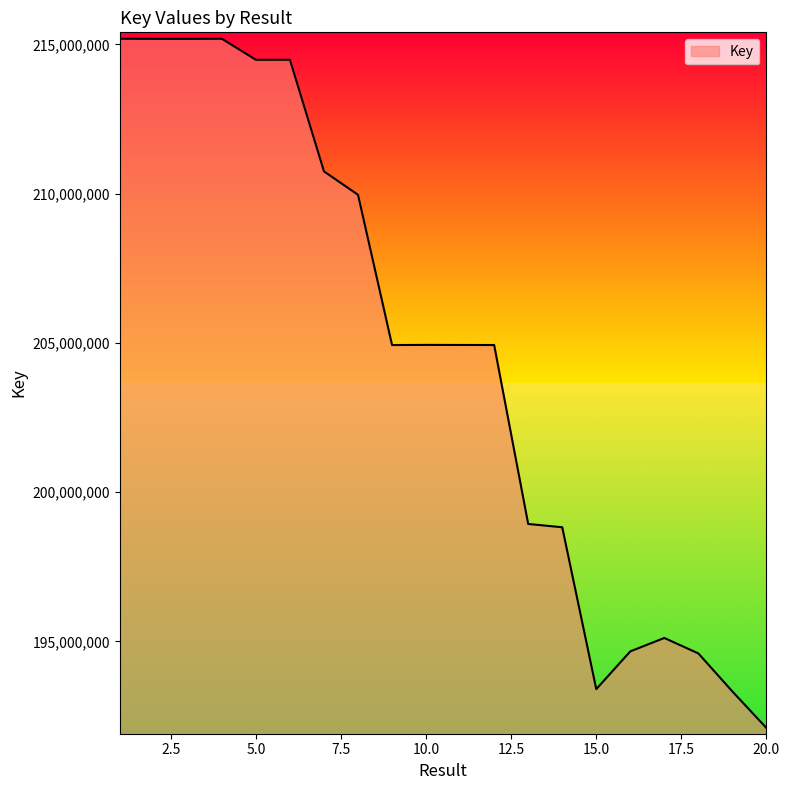

What is the minimum value shown in the chart?

192098333